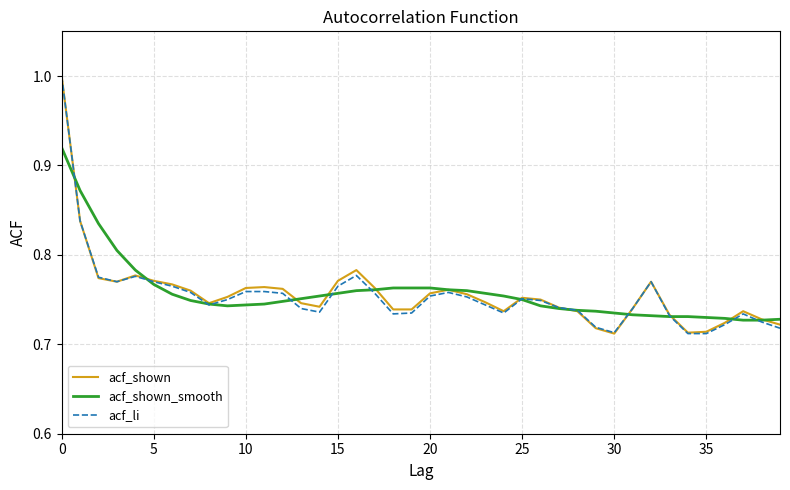

What is the maximum value for acf_shown?

1.0